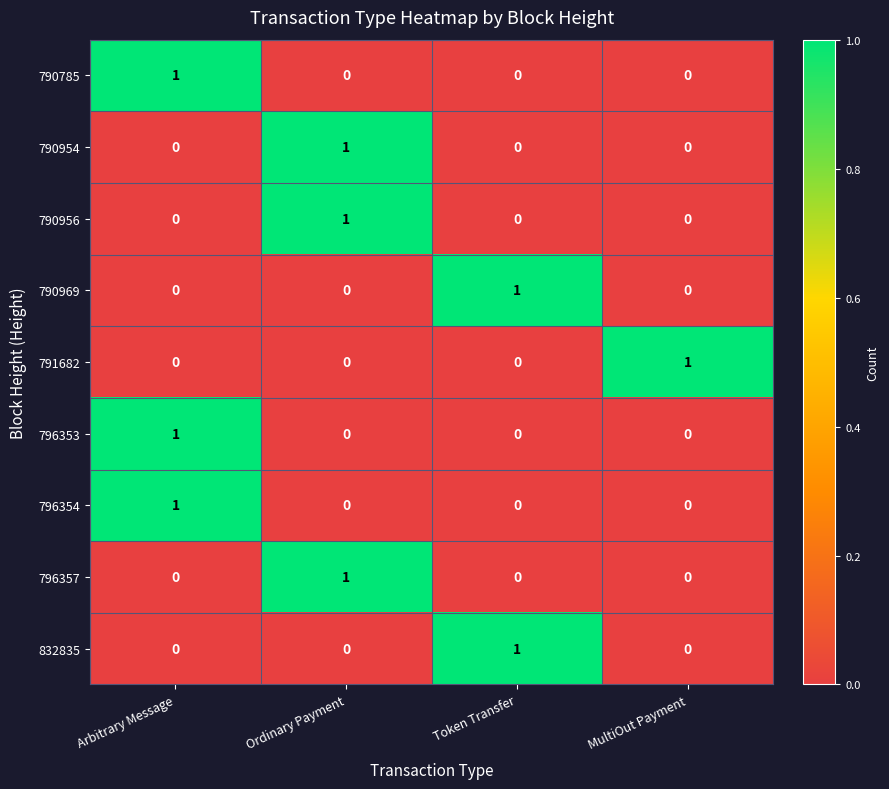

What is the total value across all series at Arbitrary Message?

3